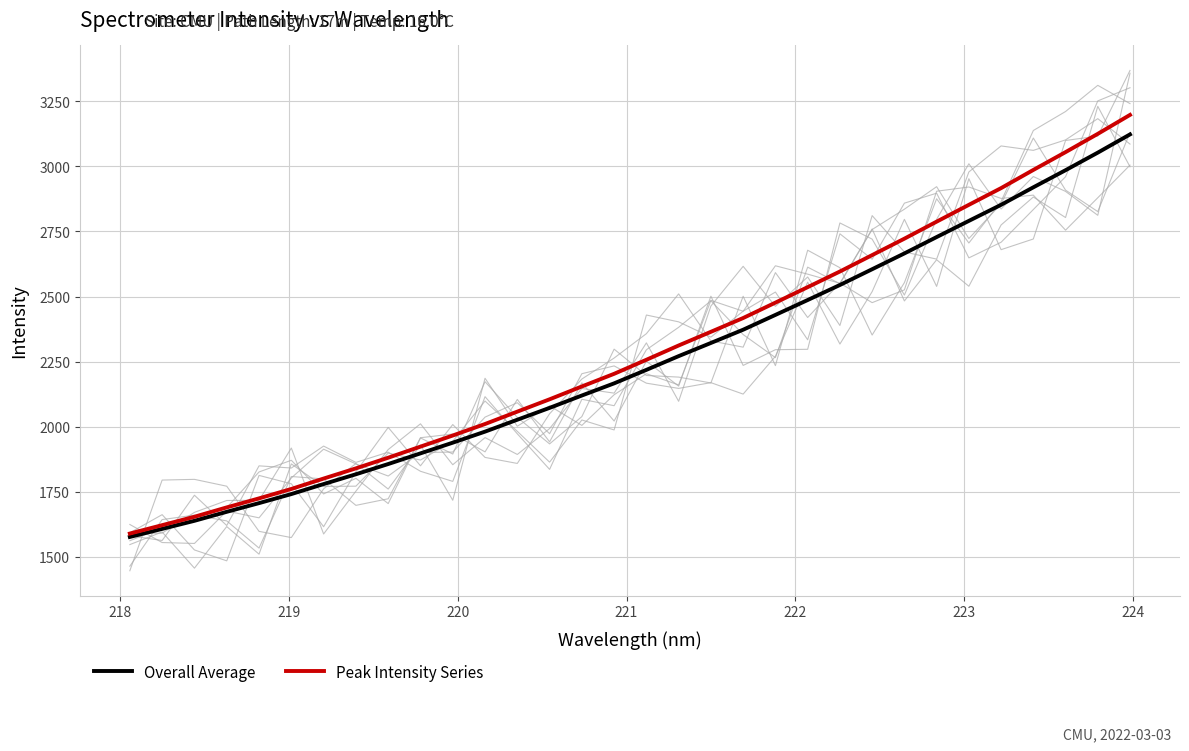

What is the average value of the Overall Average series?

2249.1